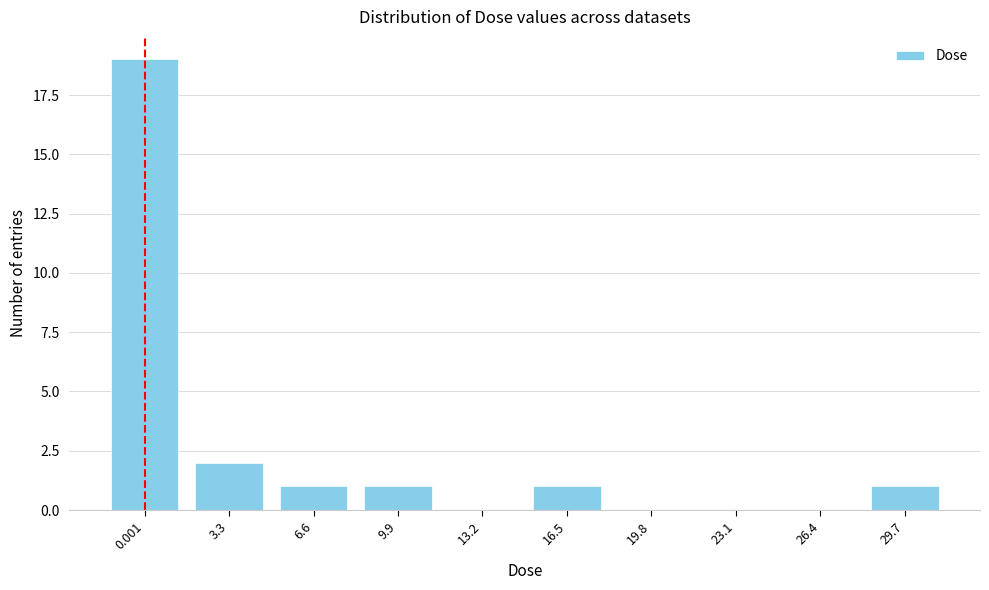

Reading right to left, transcribe all the data shown in this chart.

29.7=1	26.4=0	23.1=0	19.8=0	16.5=1	13.2=0	9.9=1	6.6=1	3.3=2	0.001=19